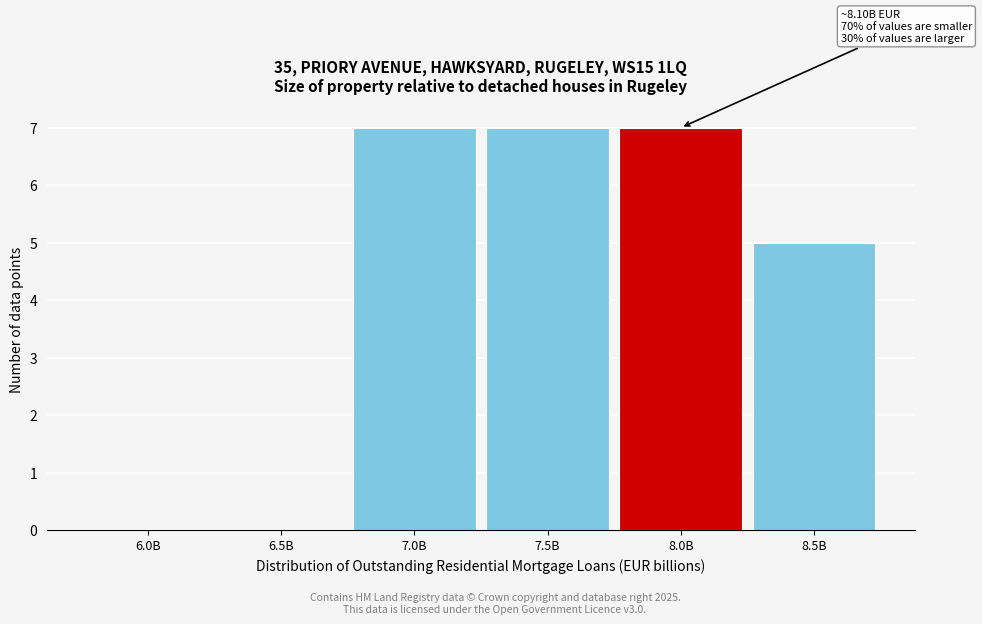

Reading left to right, list all the values displayed in this chart.

6.0B=0	6.5B=0	7.0B=7	7.5B=7	8.0B=7	8.5B=5